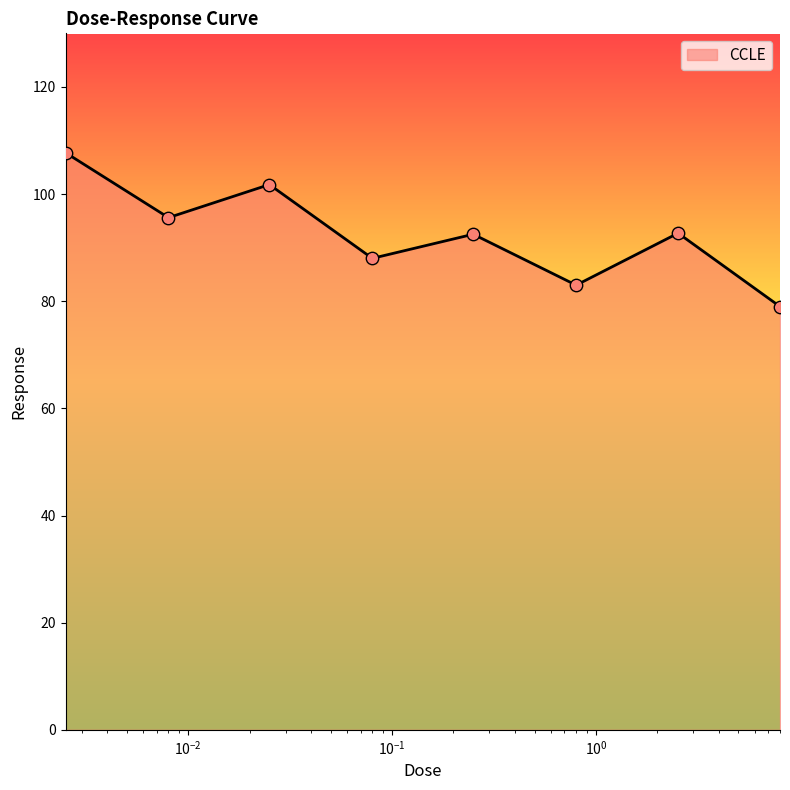

What is the minimum value shown in the chart?

79.0